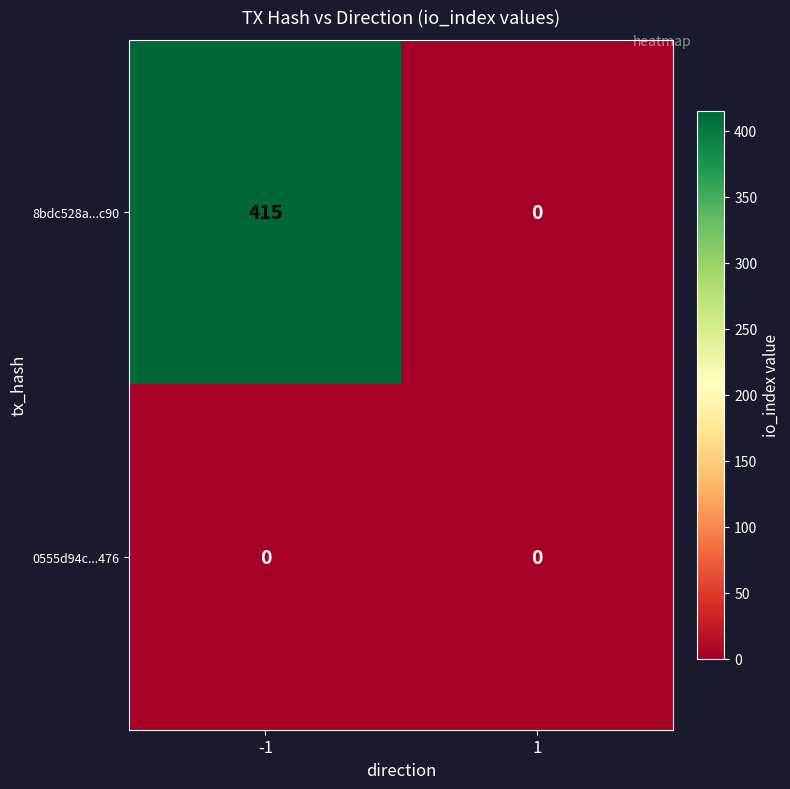

What is the difference between the maximum and minimum values in the 8bdc528a...c90 series?

415